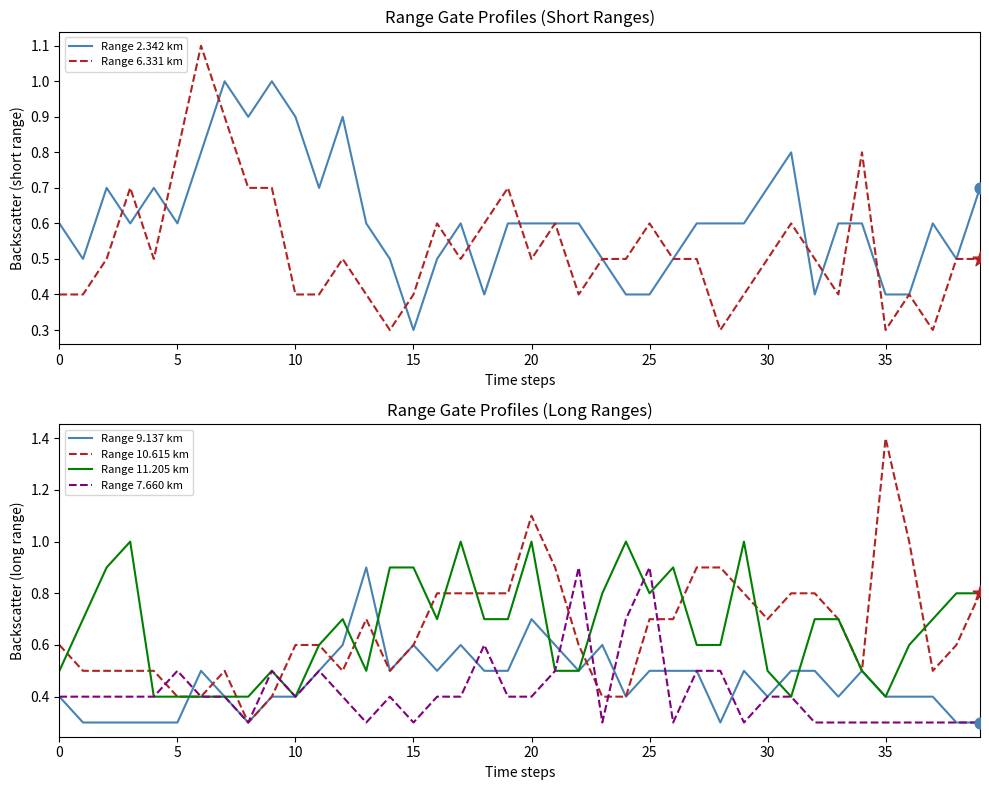

Which series contains the highest Y value?

Range 10.615 km